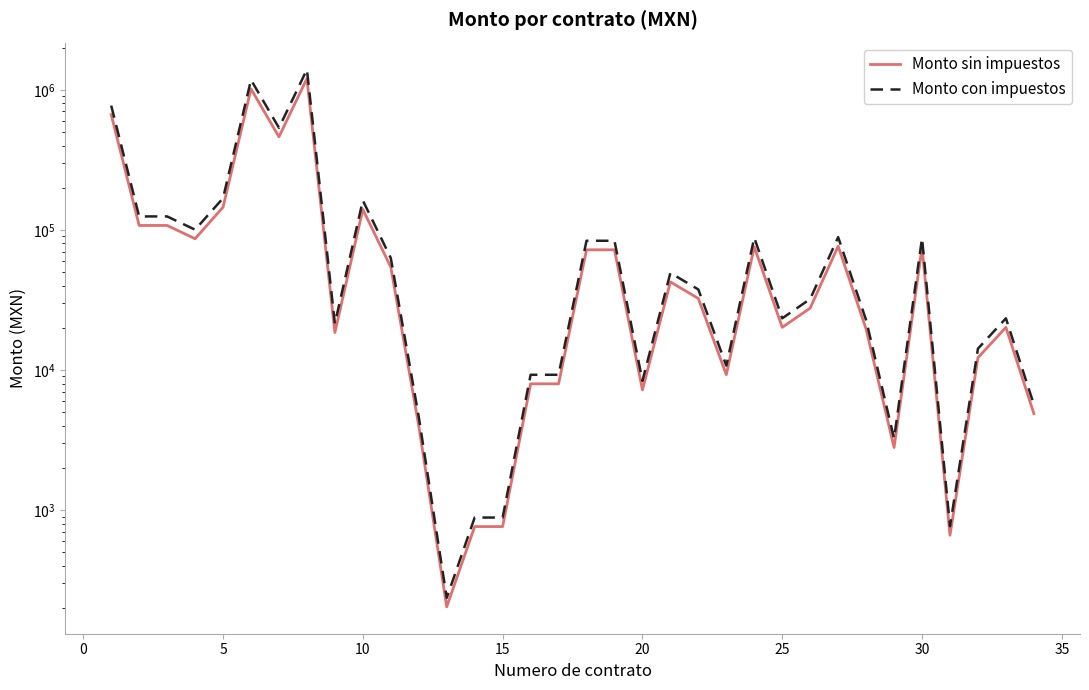

True or false: Monto sin impuestos and Monto con impuestos cross at least once.

False